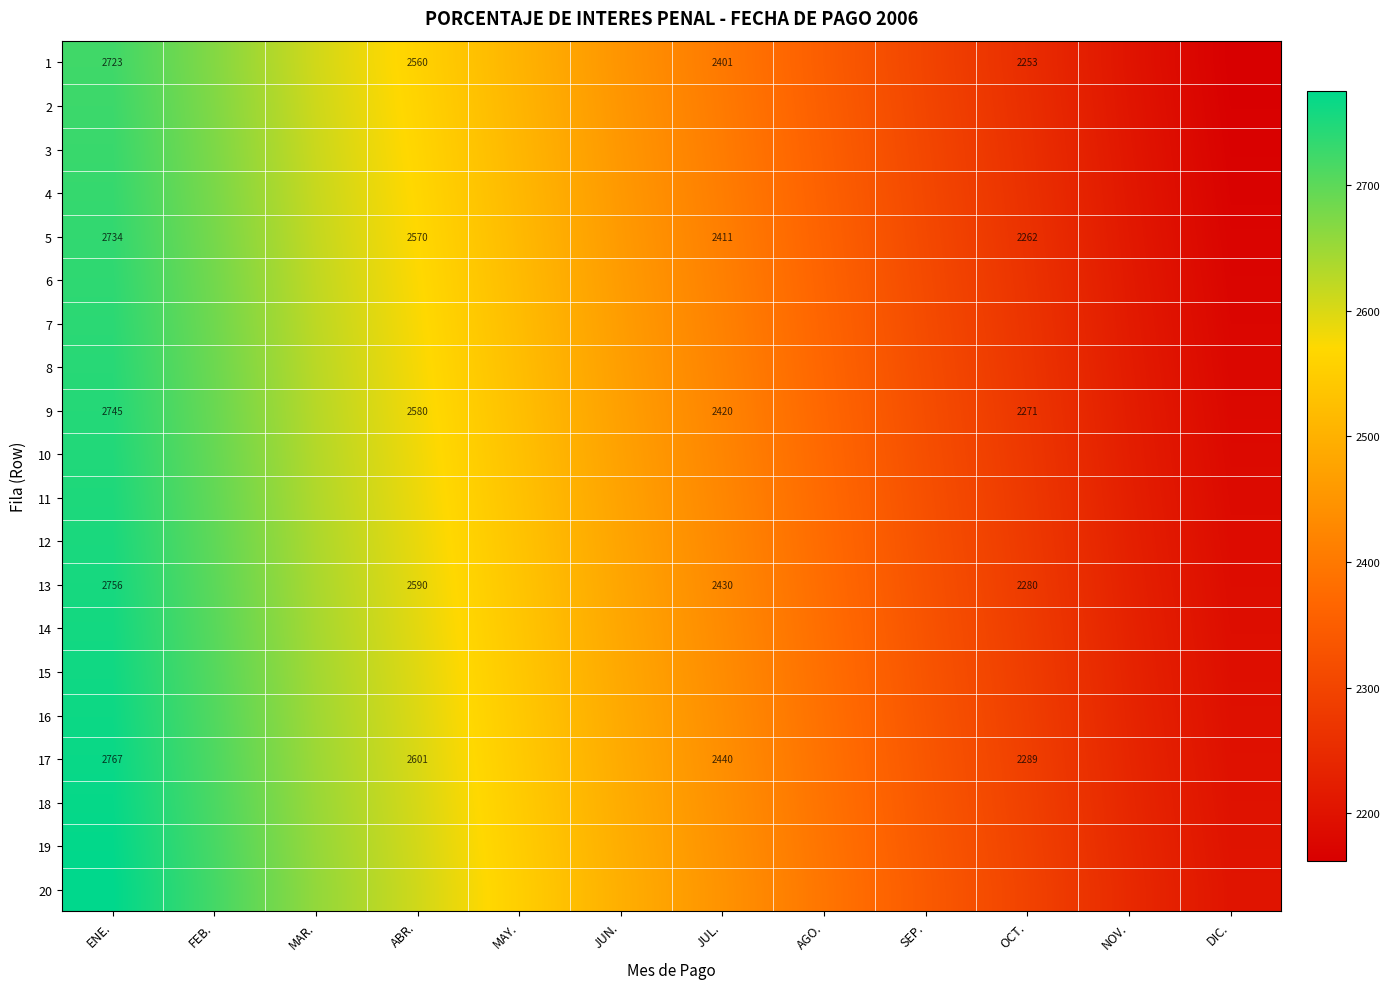

What is the minimum value shown in the chart?

2161.9